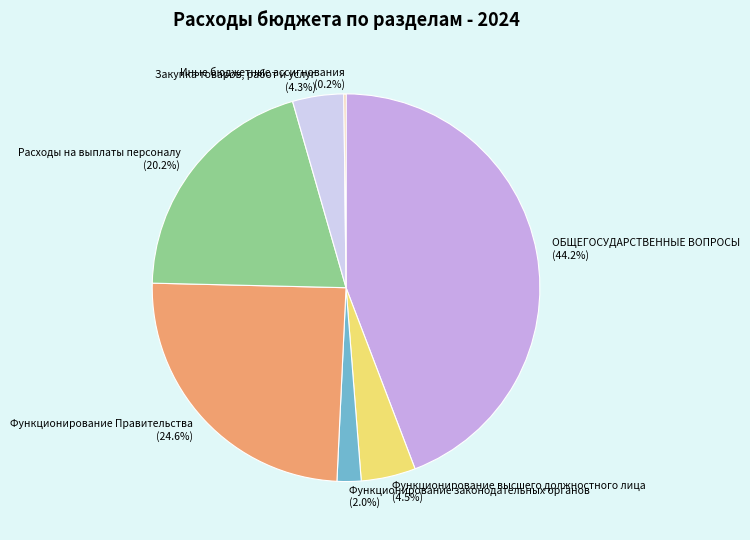

Does any single category account for the majority?

No